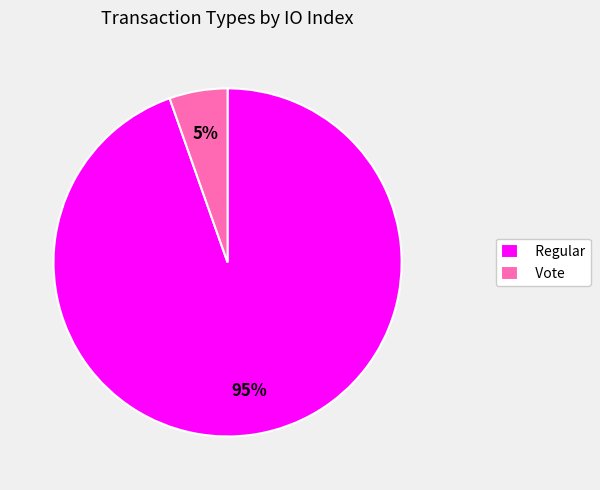

To the nearest percent, what percentage of the pie is Vote?

5%